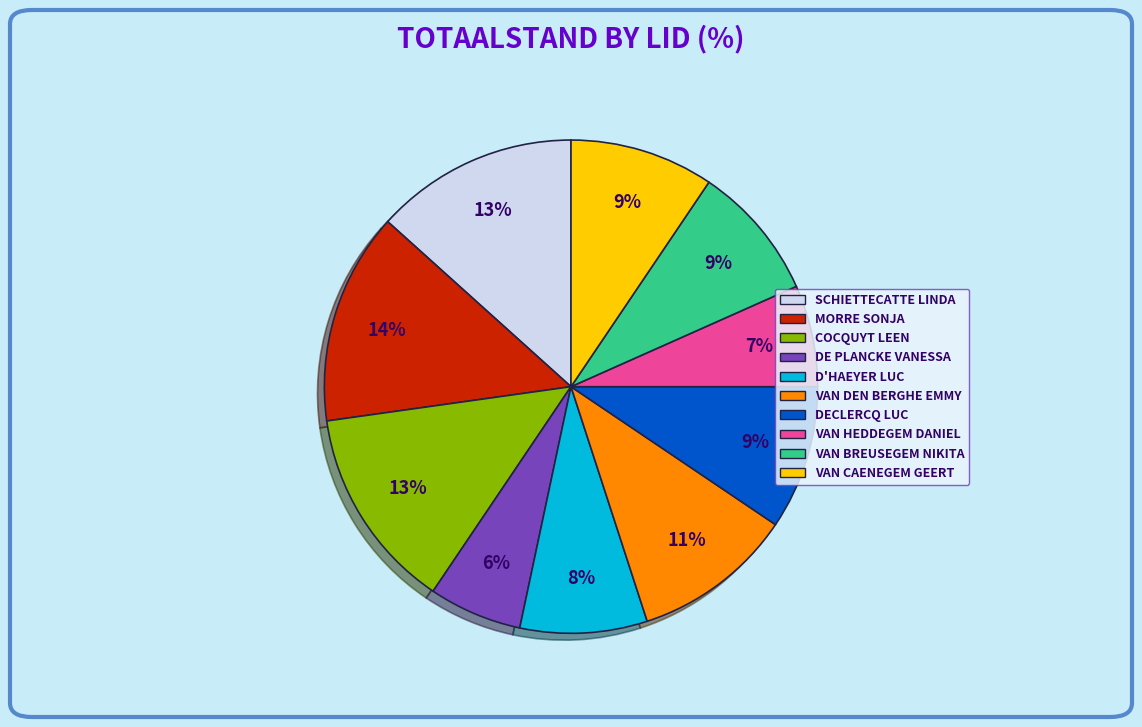

Is there a majority slice in this chart?

No